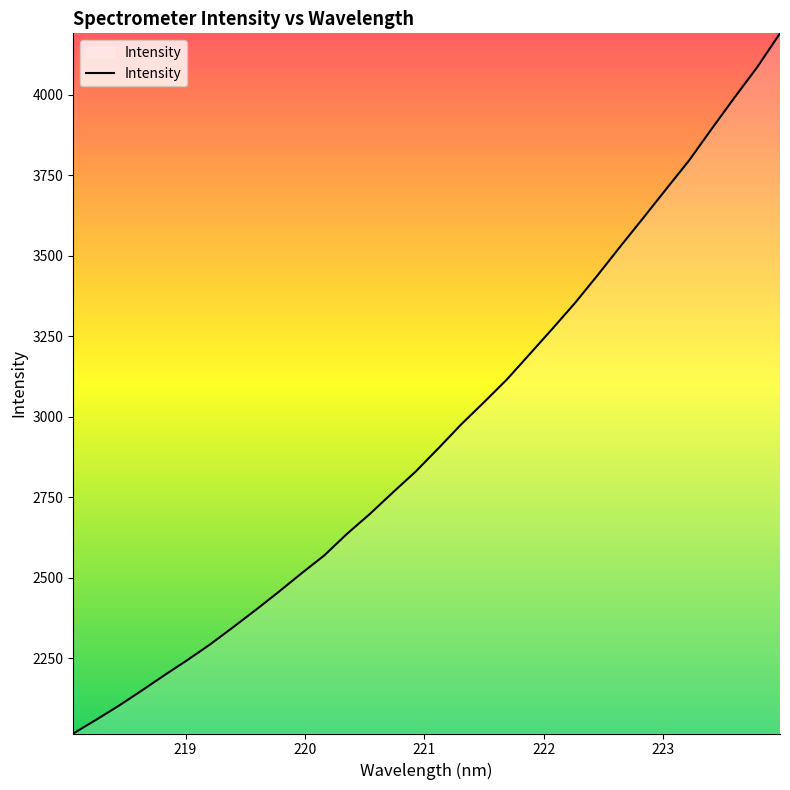

How many values exceed 2901?

16